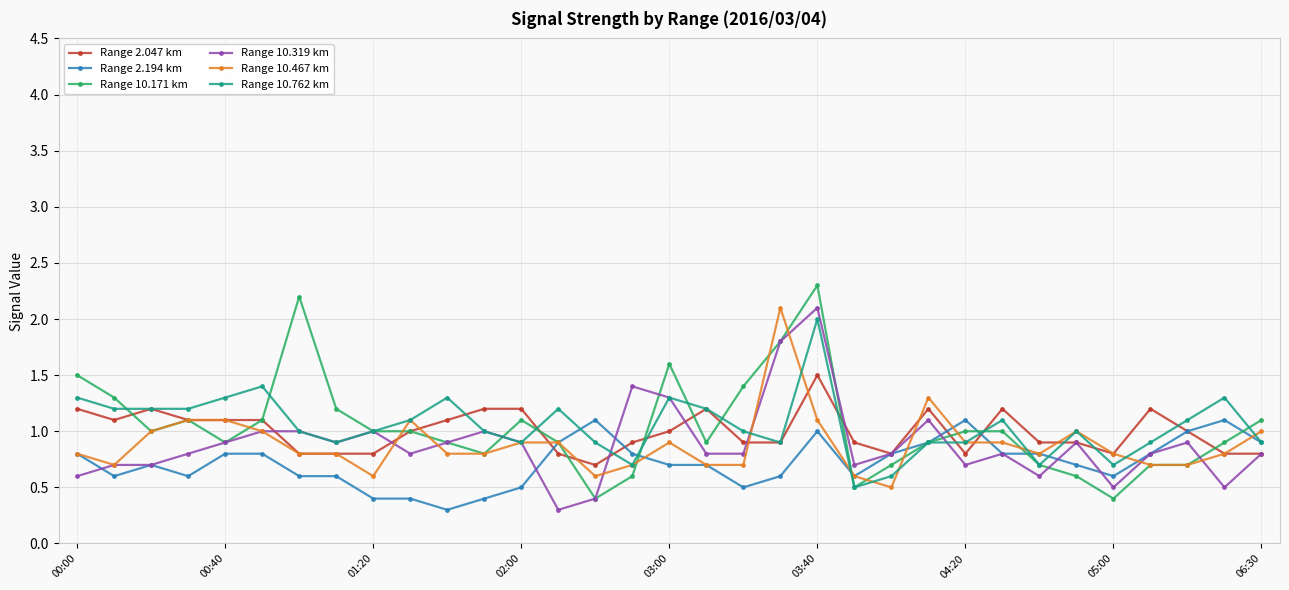

What is the maximum value shown in the chart?

2.3